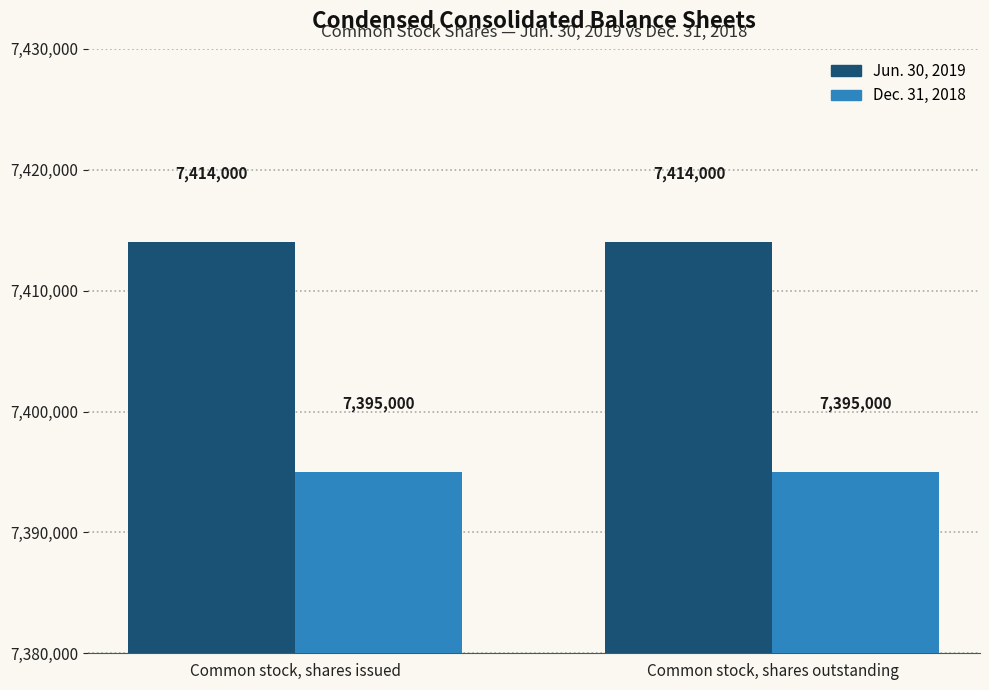

What are all the series names shown in the legend?

Jun. 30, 2019, Dec. 31, 2018